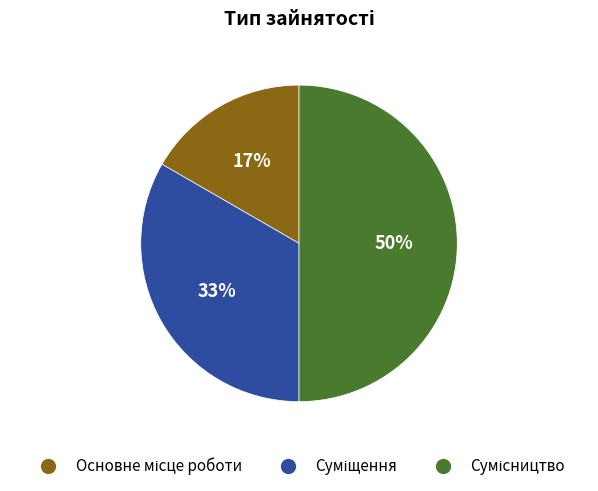

To the nearest percent, what is the difference between the largest and smallest slice percentages?

33%